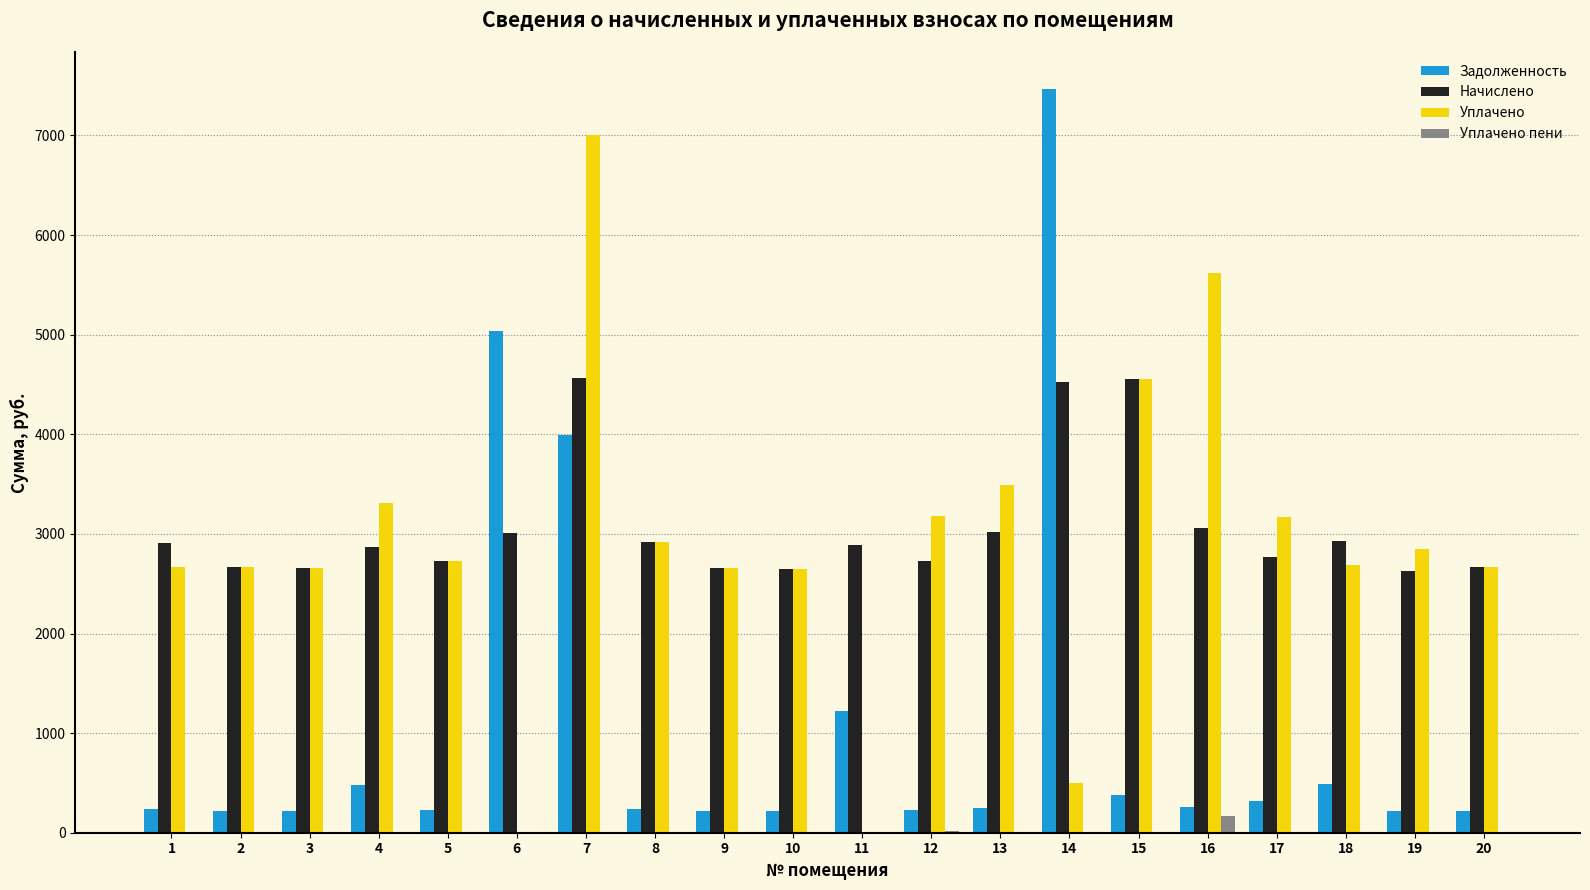

The value of Задолженность at 2 is 222.2. True or false?

True